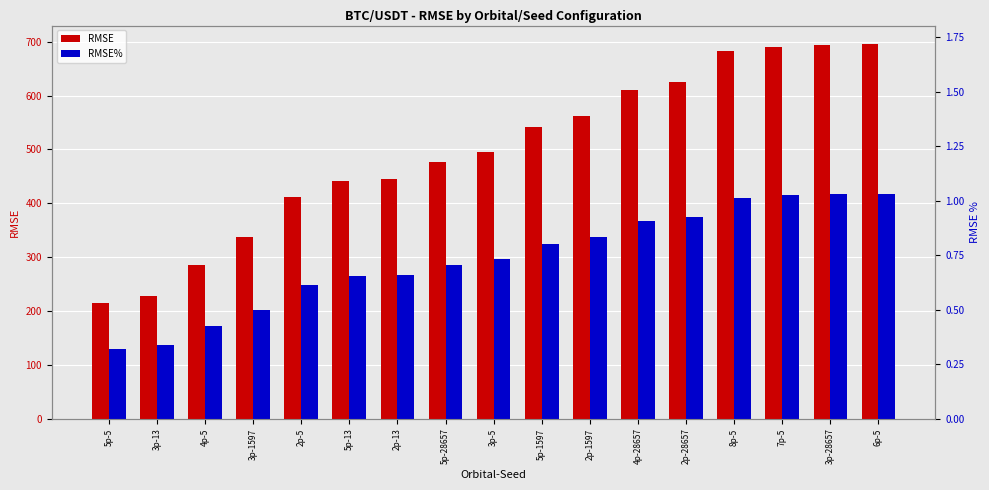

List the series in order of their peak value, highest first.

RMSE, RMSE%